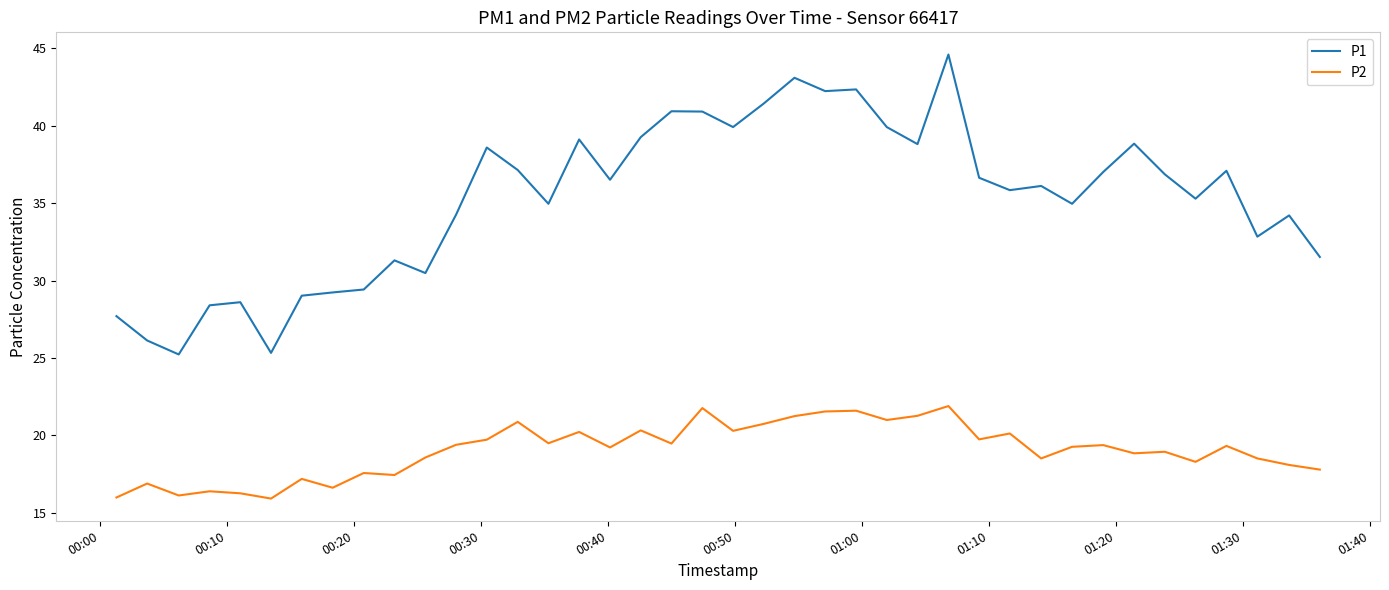

What is the sum of all P1 values?

1411.8